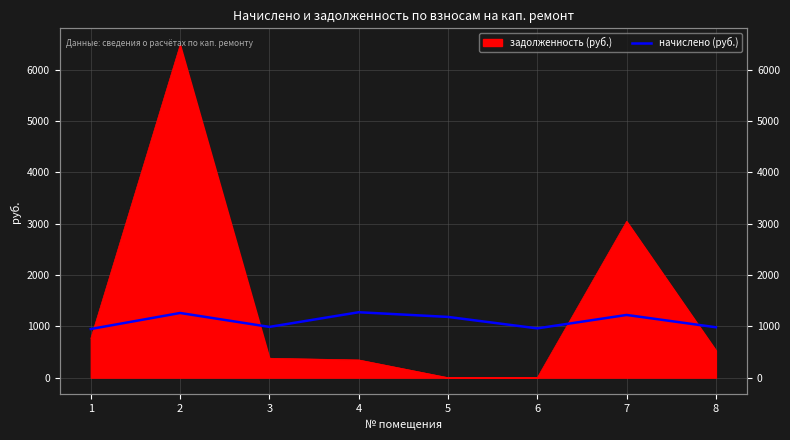

What is the value of the 5th point from the left?

1183.2